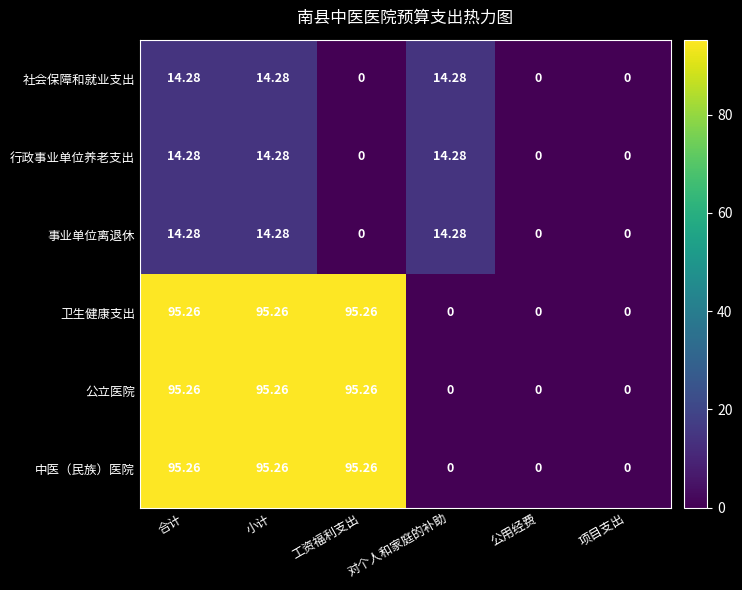

How many values in the 中医（民族）医院 series exceed 95?

3